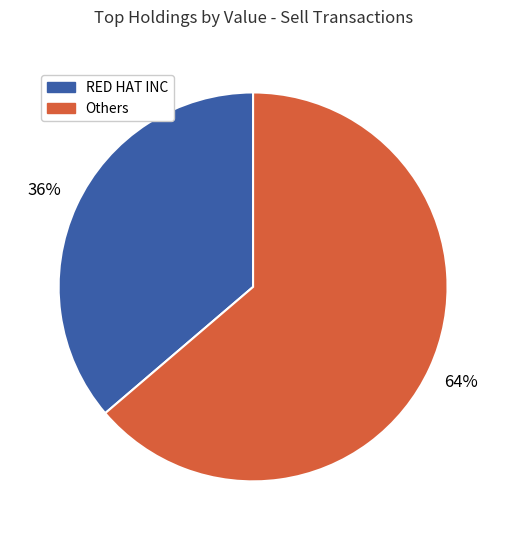

How many slices are in this pie chart?

2